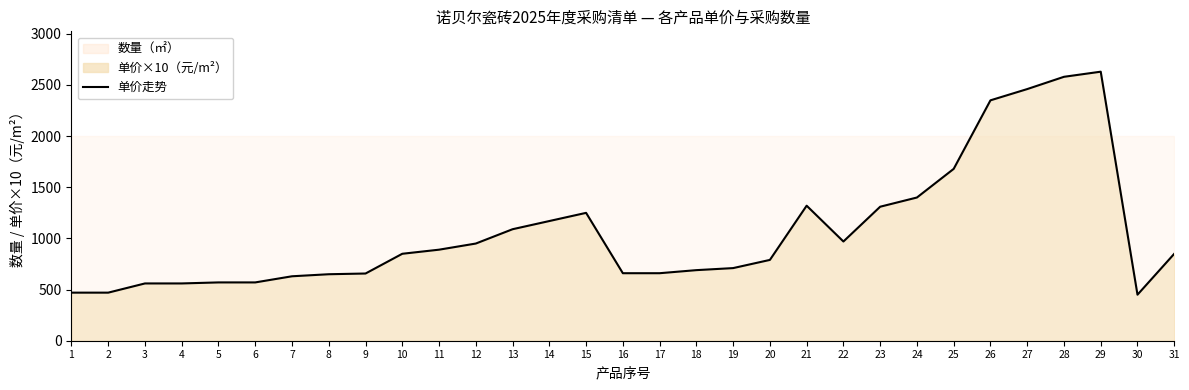

What is the difference between the values at 15 and 5?

680